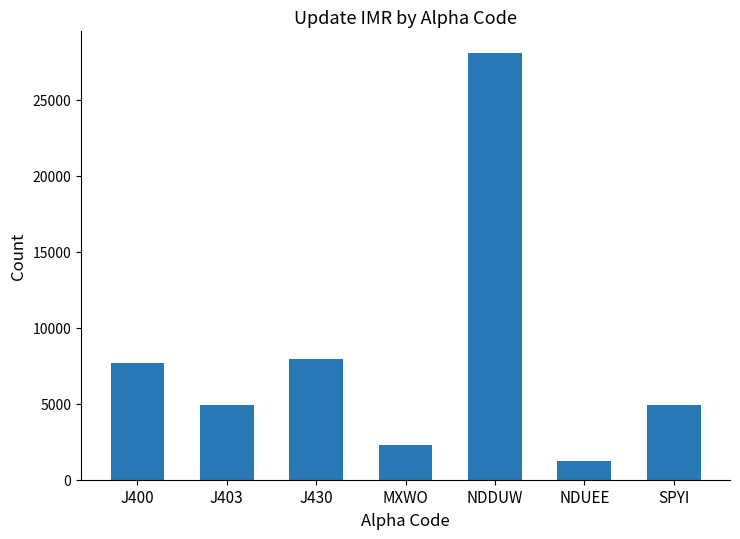

What is the difference between the second highest and minimum values?

6722